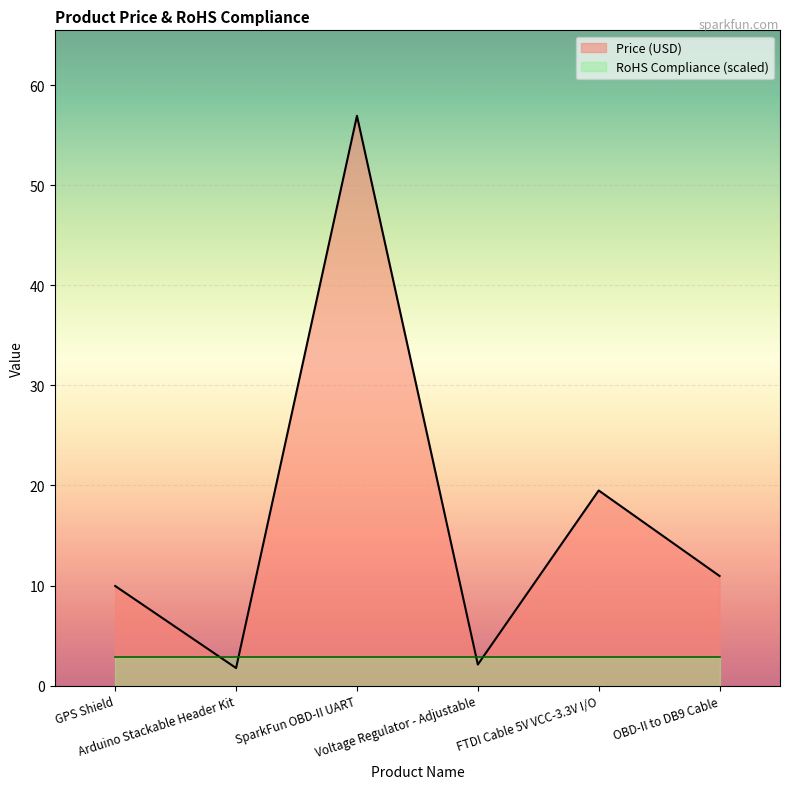

Which category has the highest value across all series?

SparkFun OBD-II UART